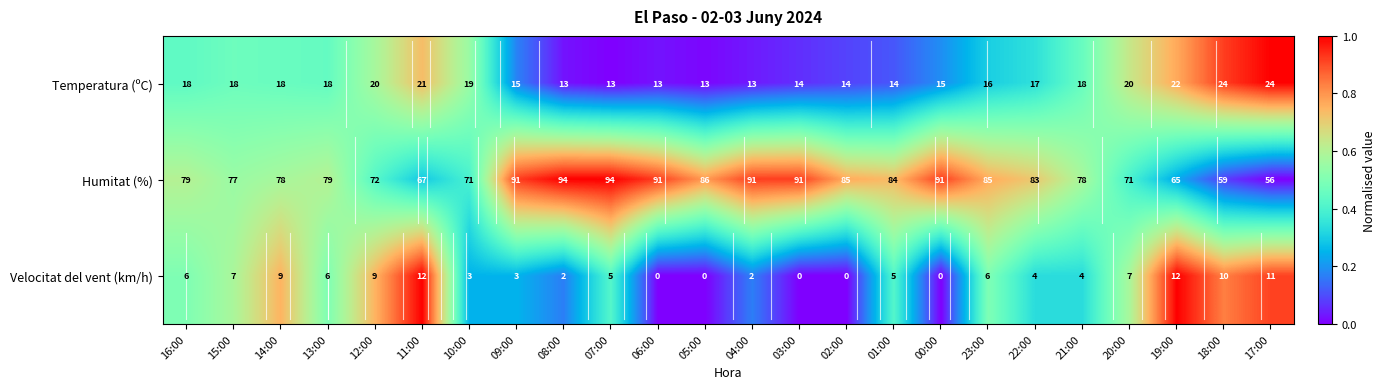

At how many categories does at least one series exceed 0?

24